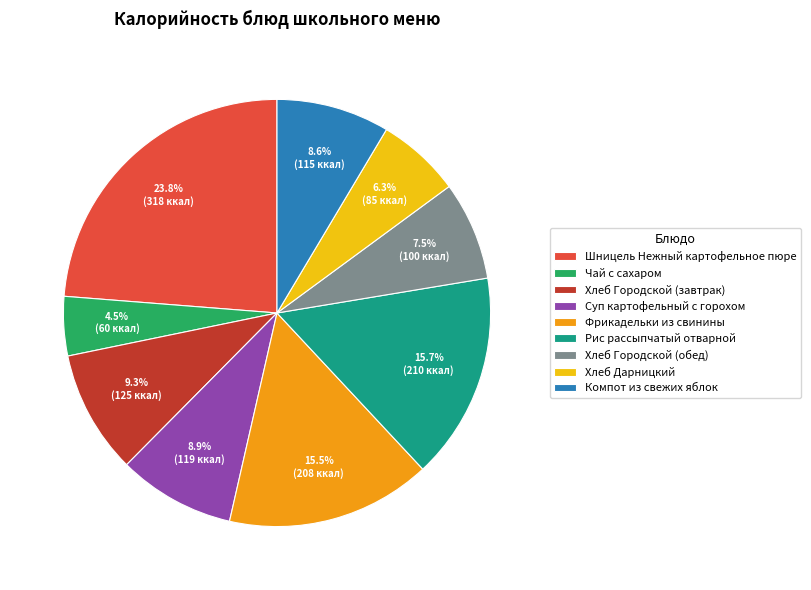

What is the ratio of the value at Чай с сахаром to the value at Фрикадельки из свинины?

0.3